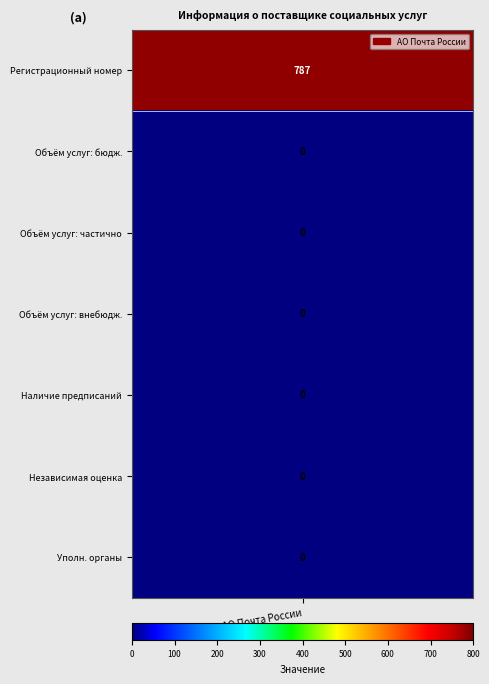

What is the sum of the values at 3 and 0?

787